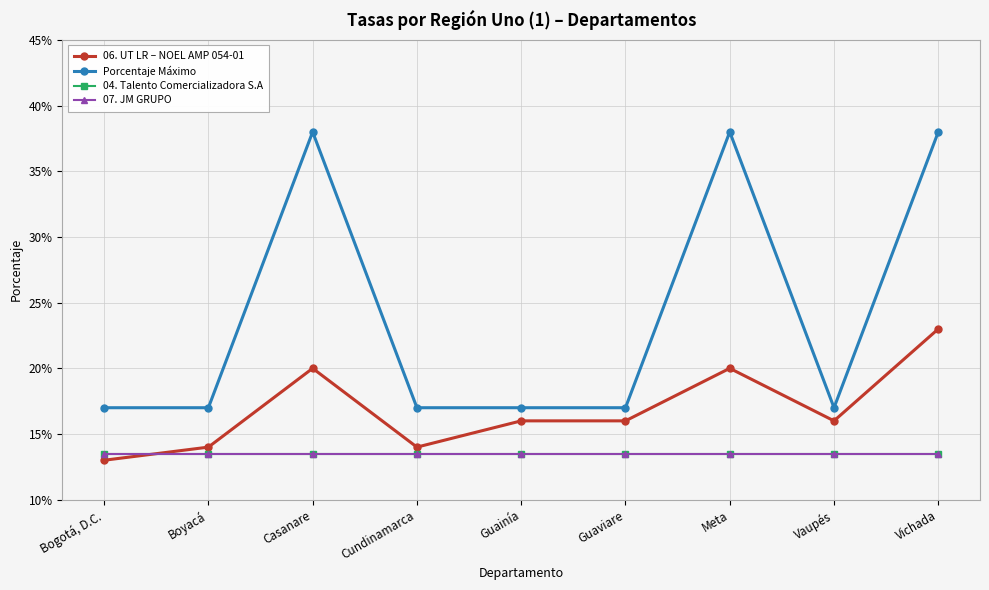

At which category does 06. UT LR – NOEL AMP 054-01 reach its first local peak?

Casanare